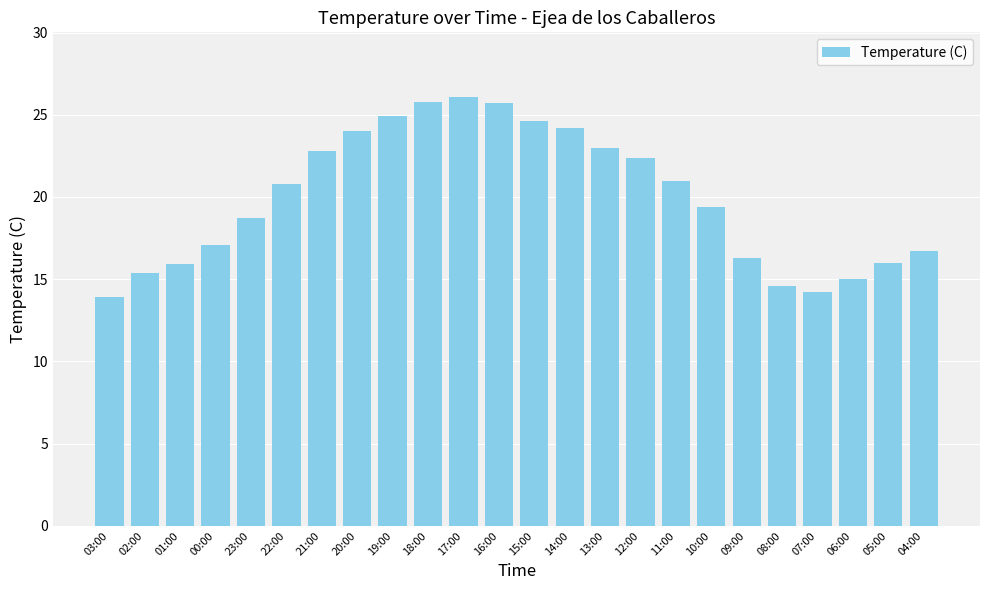

What is the sum of all values?

478.5